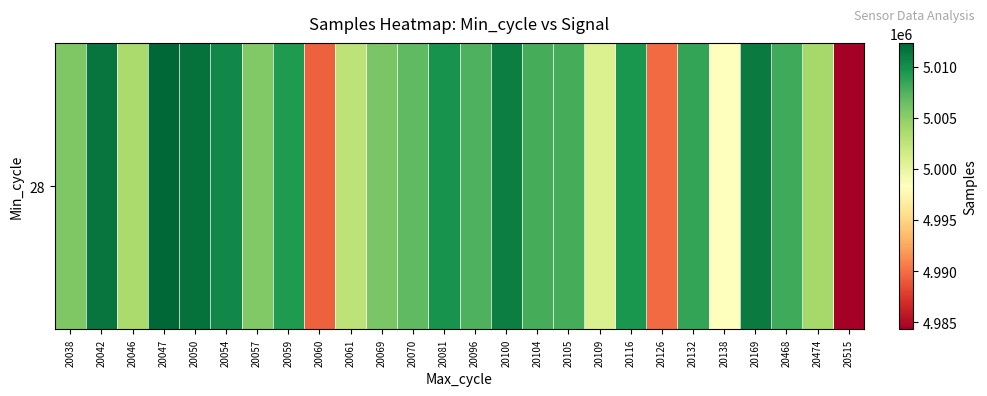

Which has a higher value, 20515 or 20046?

20046